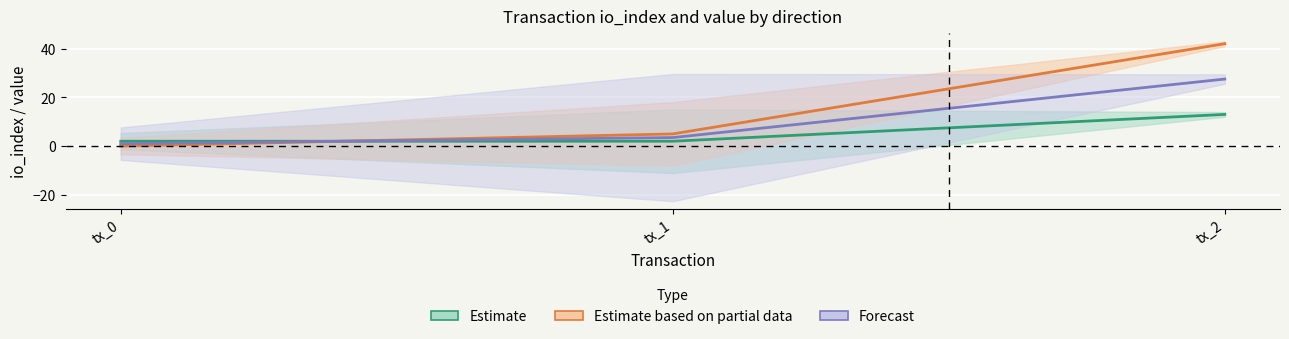

Does the chart display data point markers on the line(s)?

No